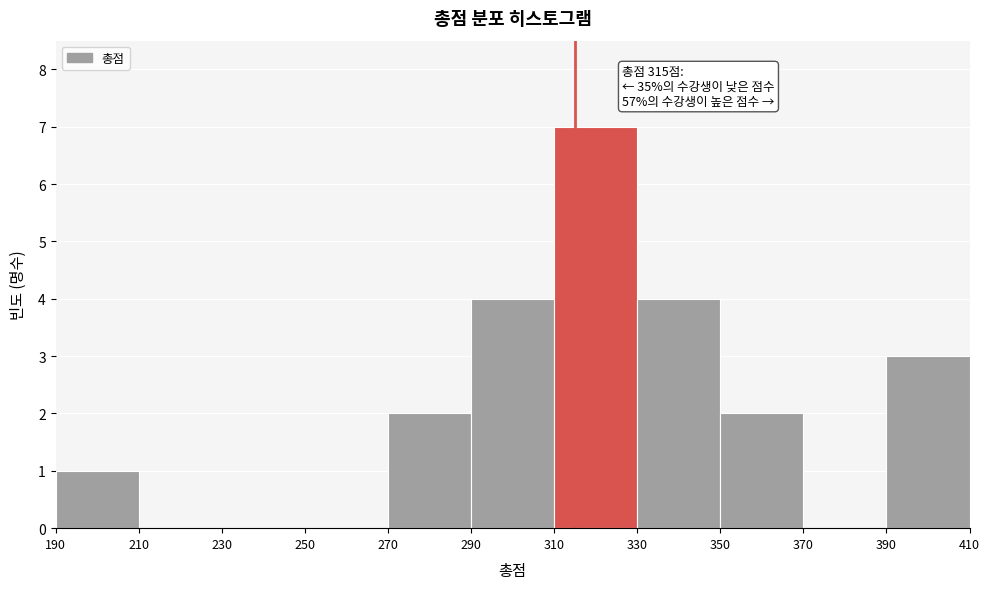

Which range on the x-axis has the tallest bar?

310 to 330